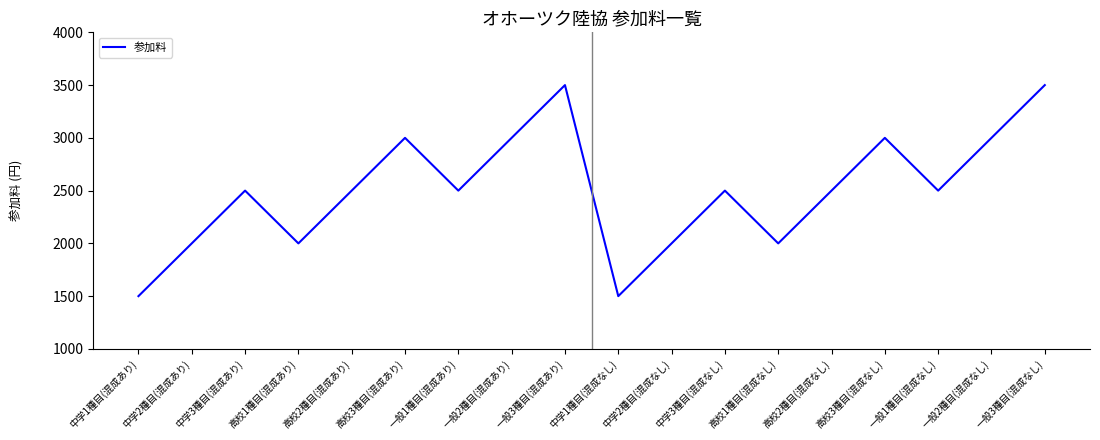

What is the difference between the values at 中学3種目(混成なし) and 中学2種目(混成あり)?

500